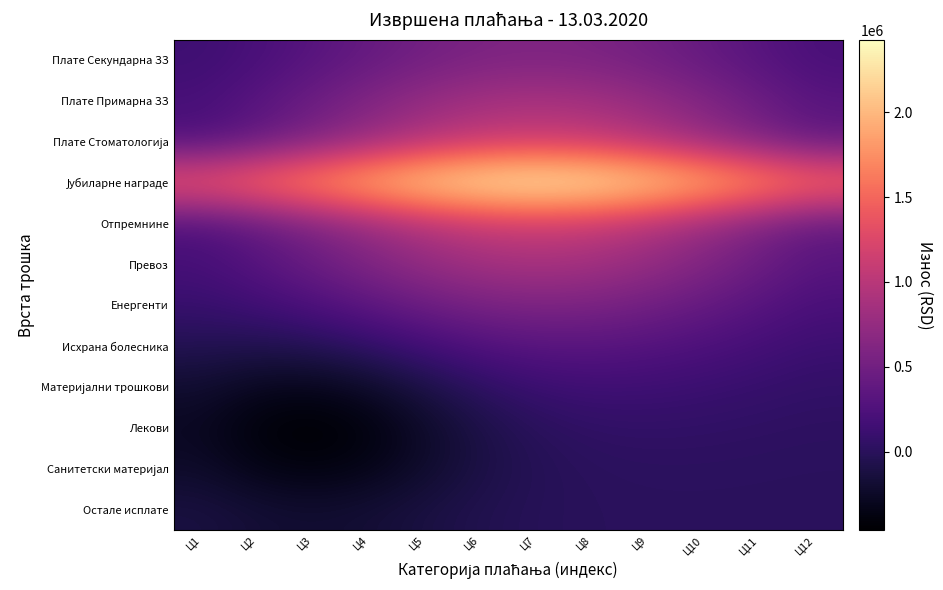

Which series has the widest spread of values?

Јубиларне награде